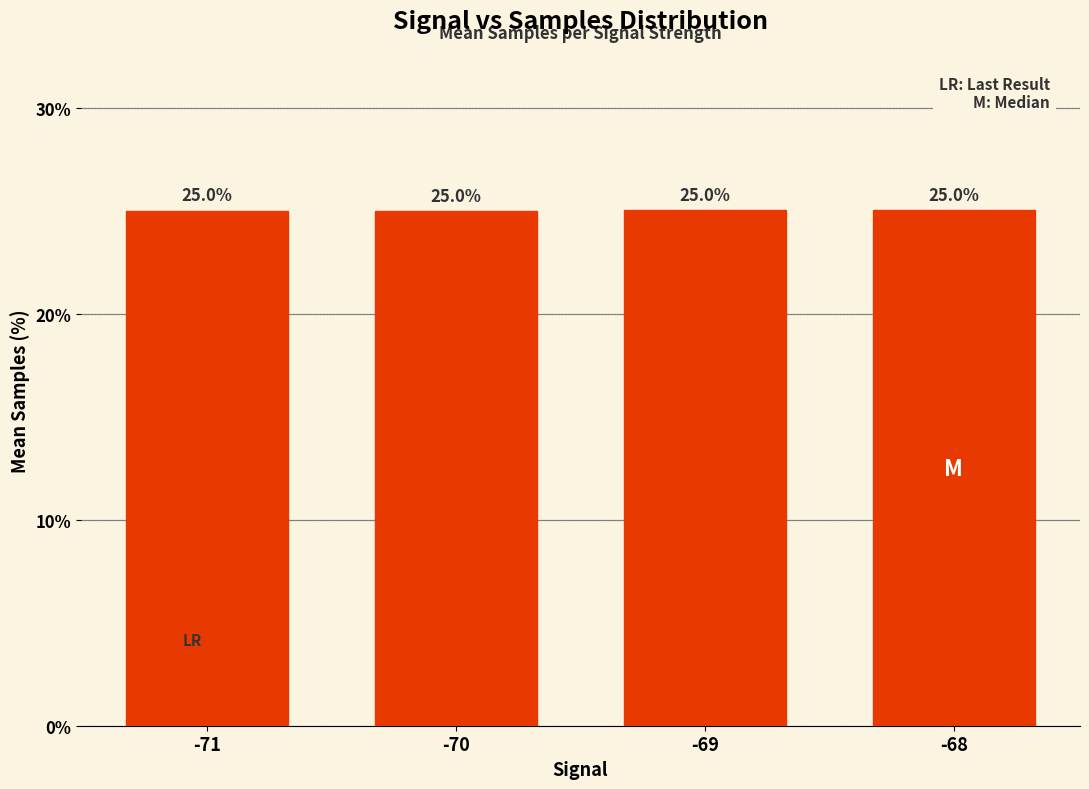

What is the sum of the values at -70 and -68?

50.0